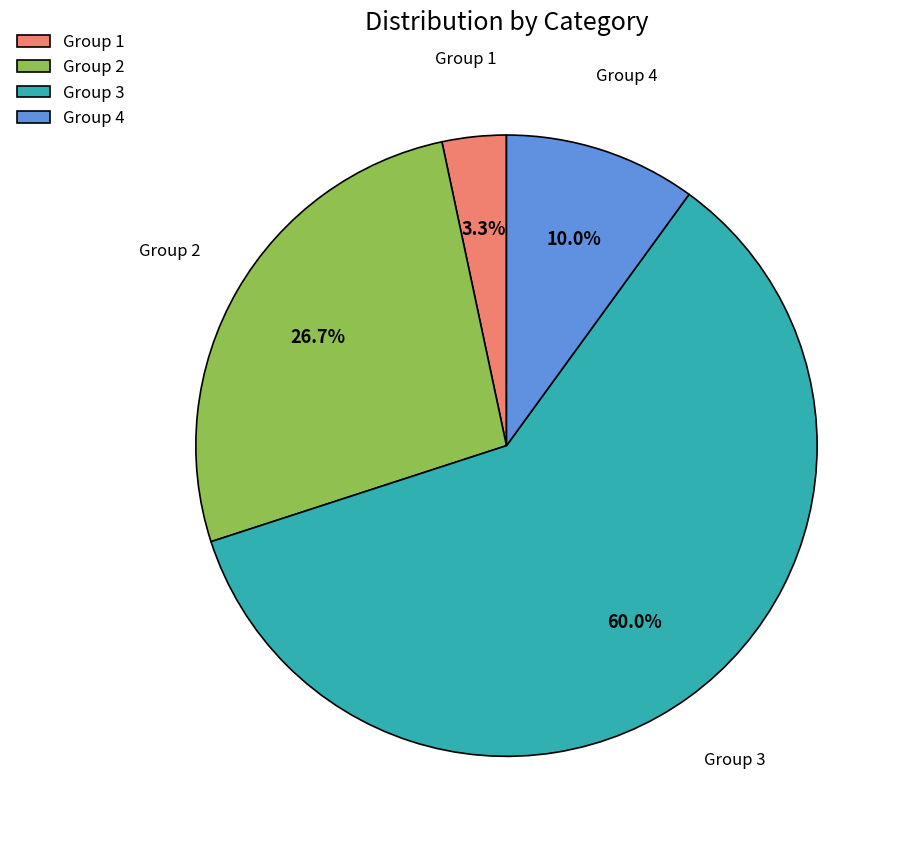

How many segments does this pie chart have?

4